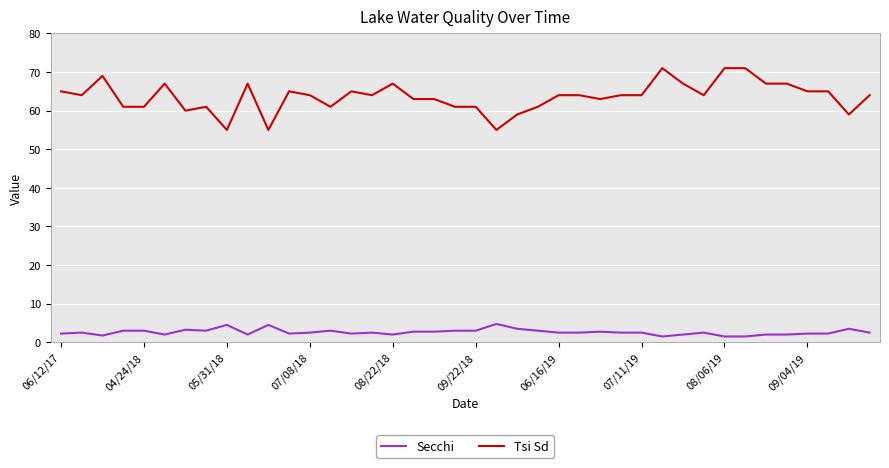

List the series in order of their overall mean, lowest first.

Secchi, Tsi Sd